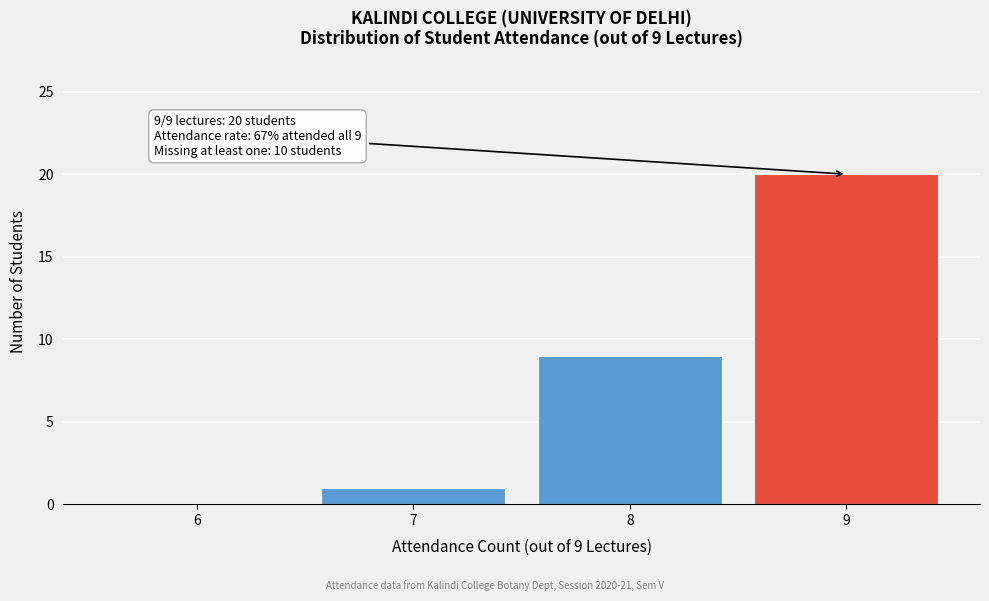

Reading left to right, transcribe all the data shown in this chart.

6=0	7=1	8=9	9=20